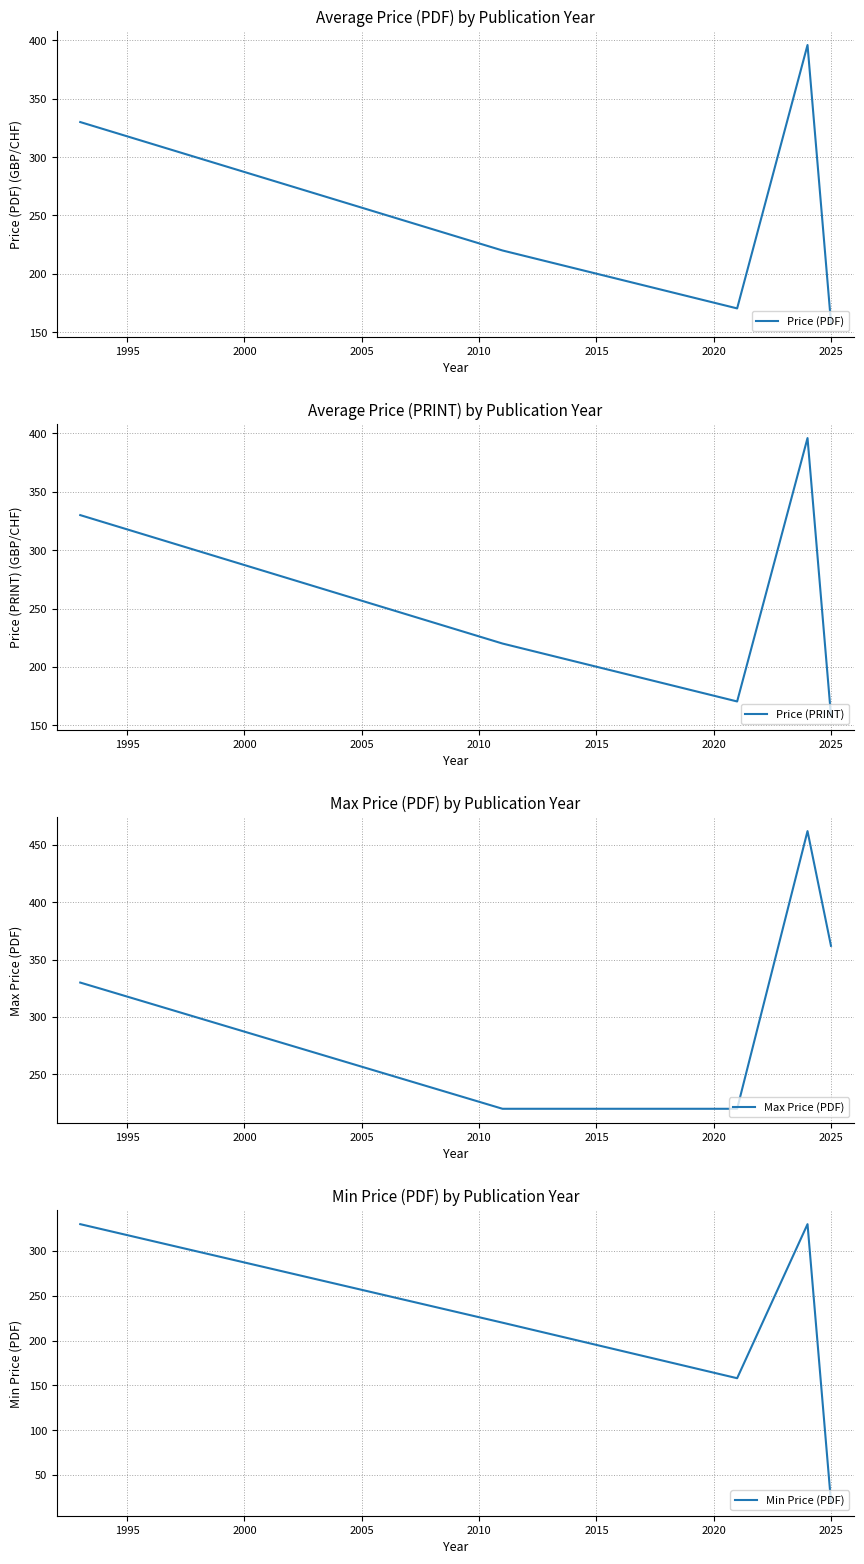

What is the maximum value for Price (PRINT)?

396.0